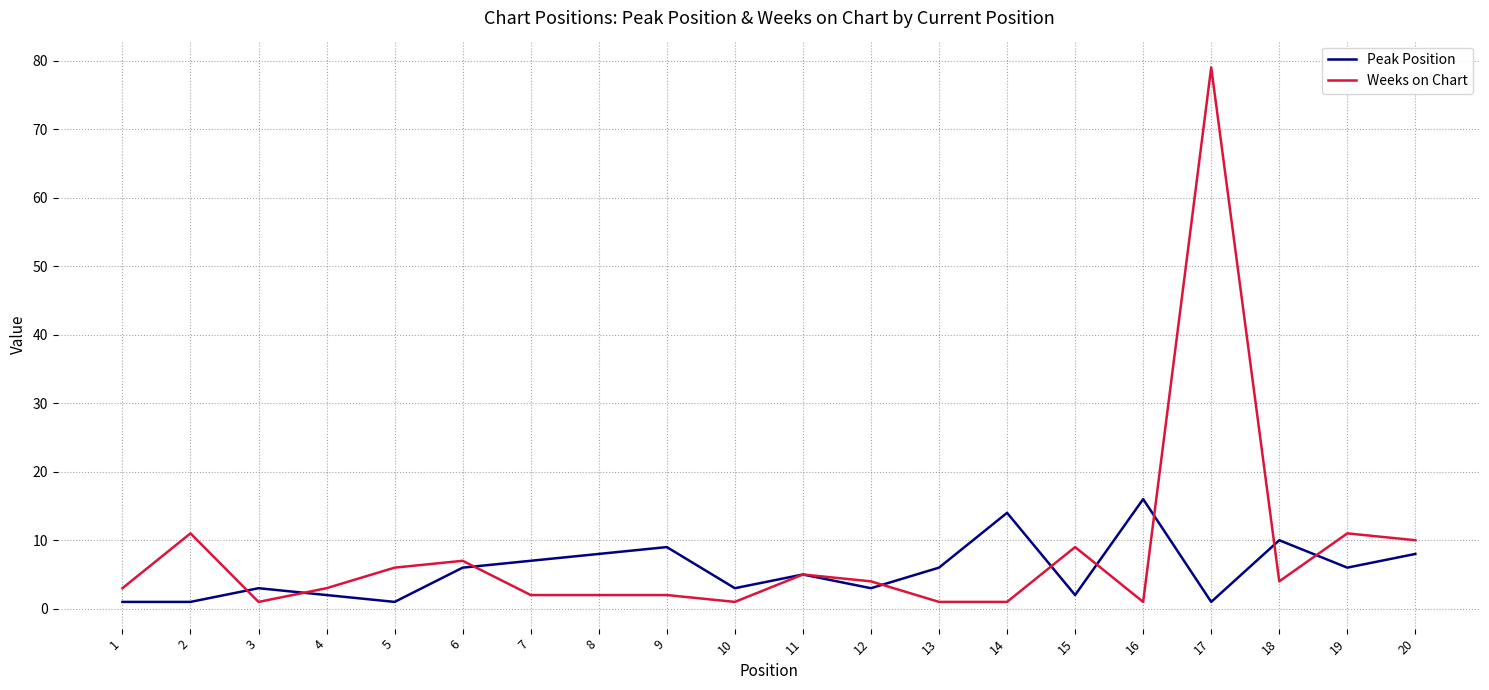

At which label does Peak Position reach its peak?

16